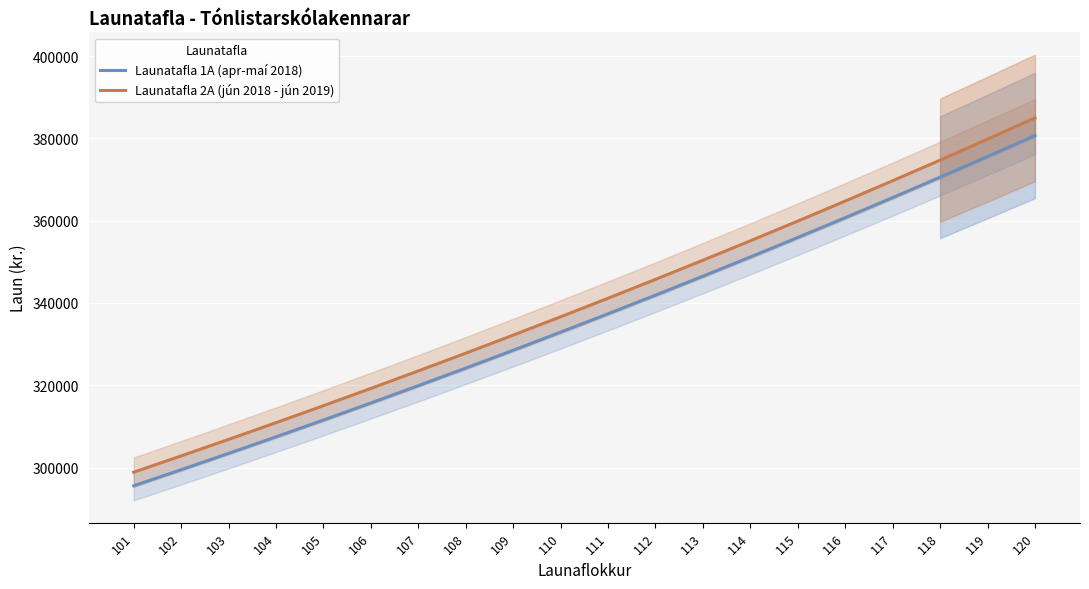

What is the sum of the Launatafla 1A (apr-maí 2018) values at 104 and 102?

606914